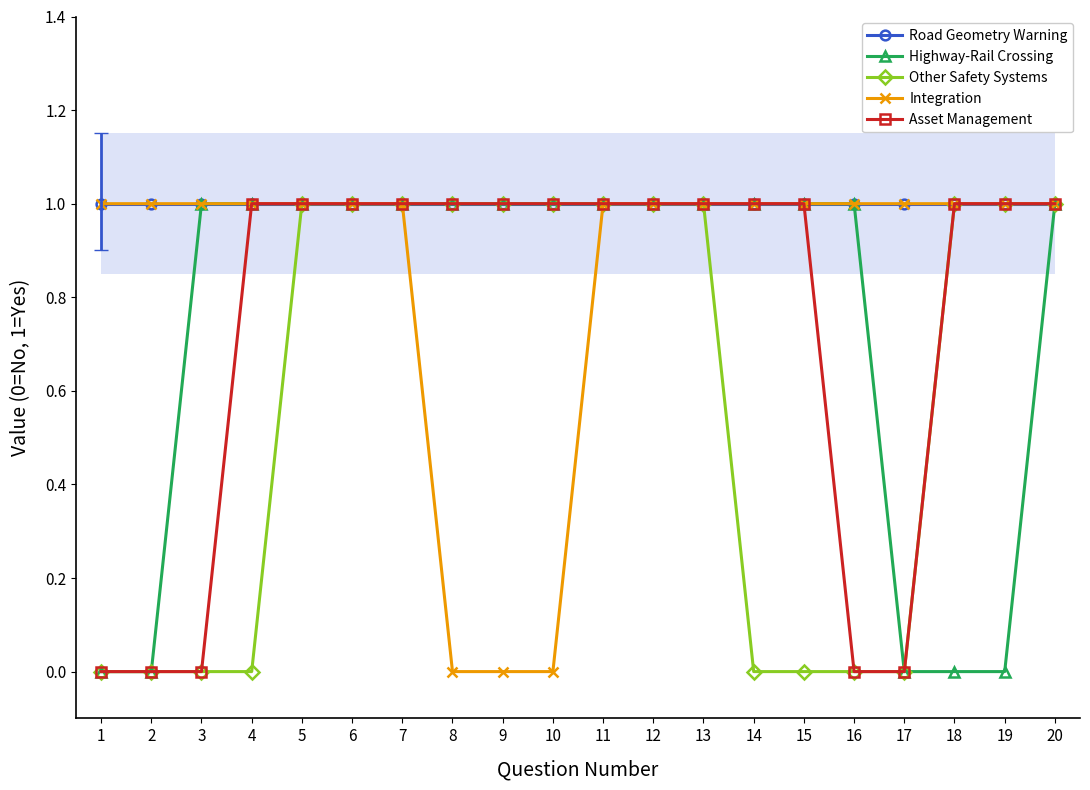

True or false: Road Geometry Warning has more than 0 points higher than both neighbors.

False